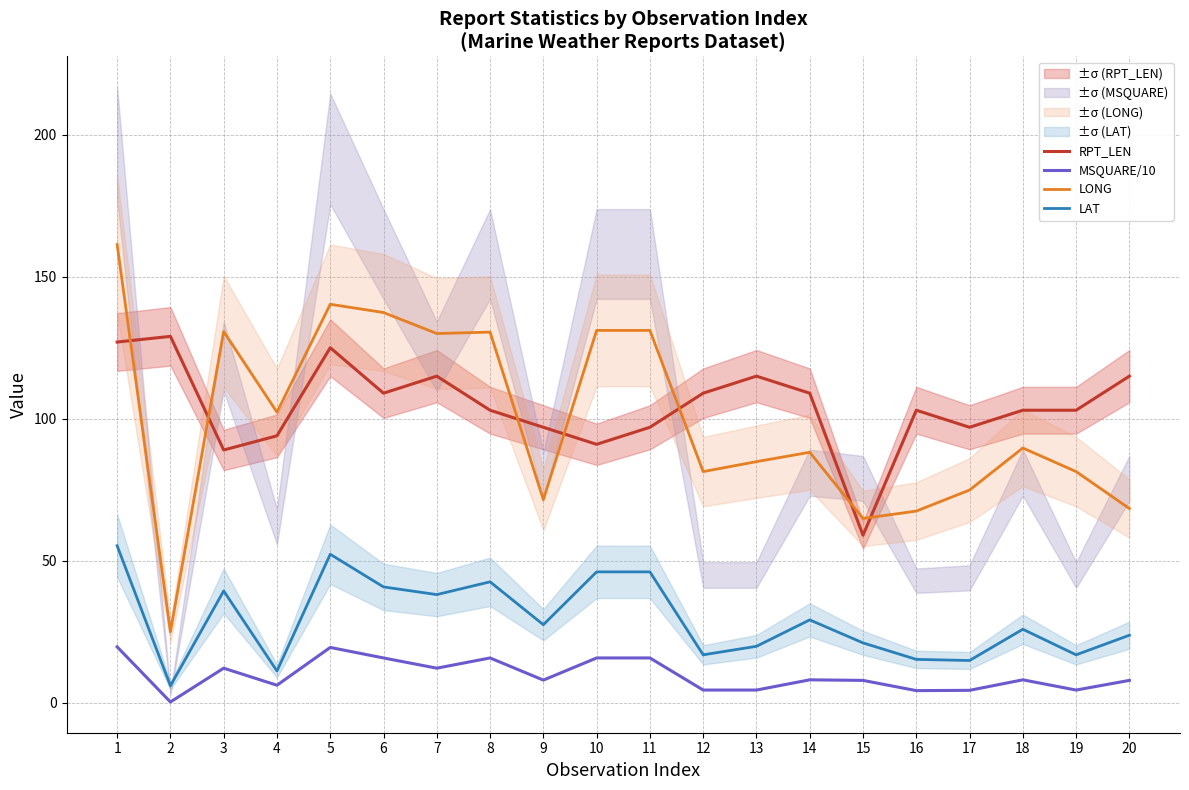

At which category does RPT_LEN reach its first local peak?

2